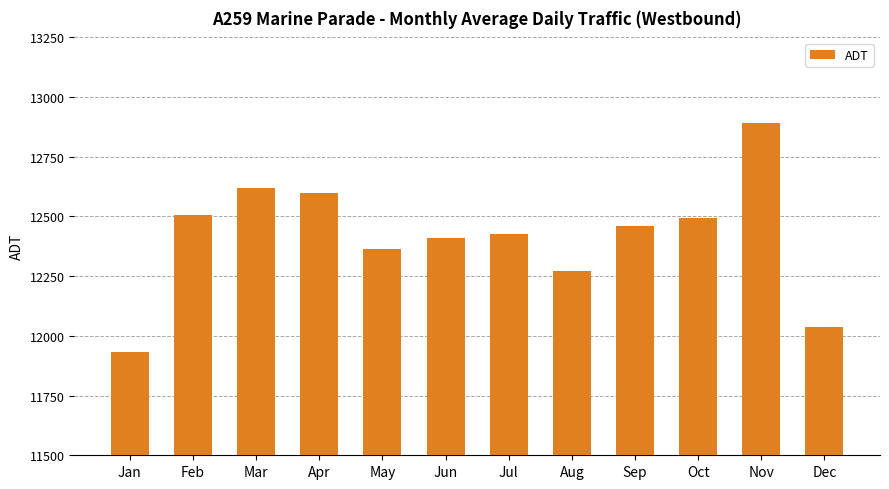

The value at Aug is 8554.4. True or false?

False